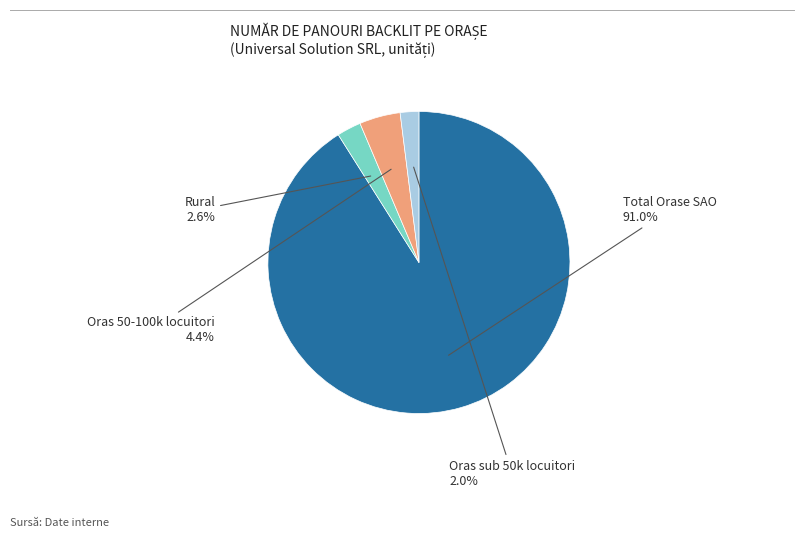

Approximately how many times larger is the value at Rural compared to Oras sub 50k locuitori?

1.3